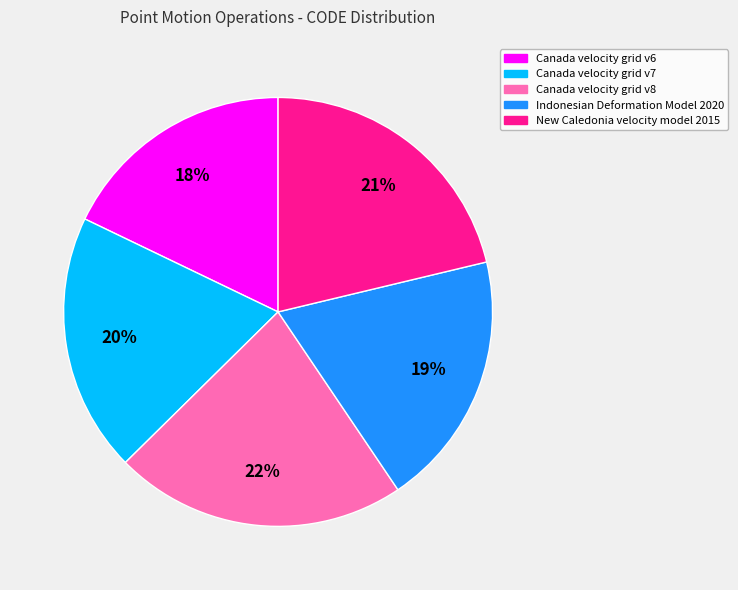

To the nearest percent, what is the average slice percentage?

20%